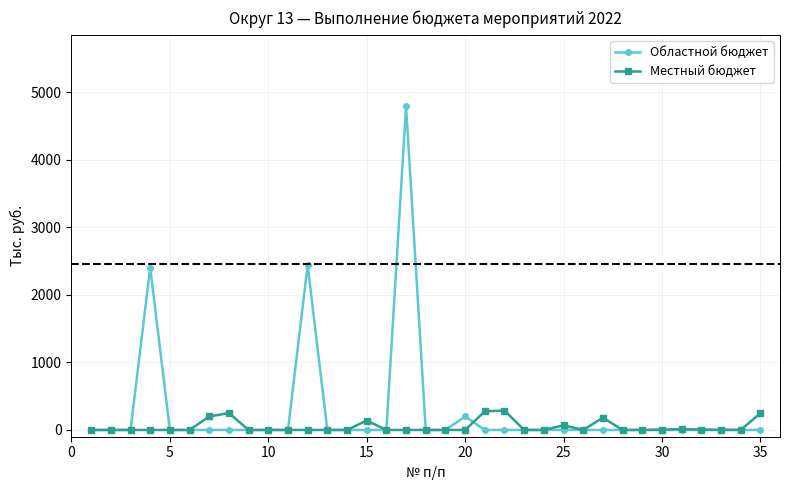

Is this an area chart (filled region under the line)?

No